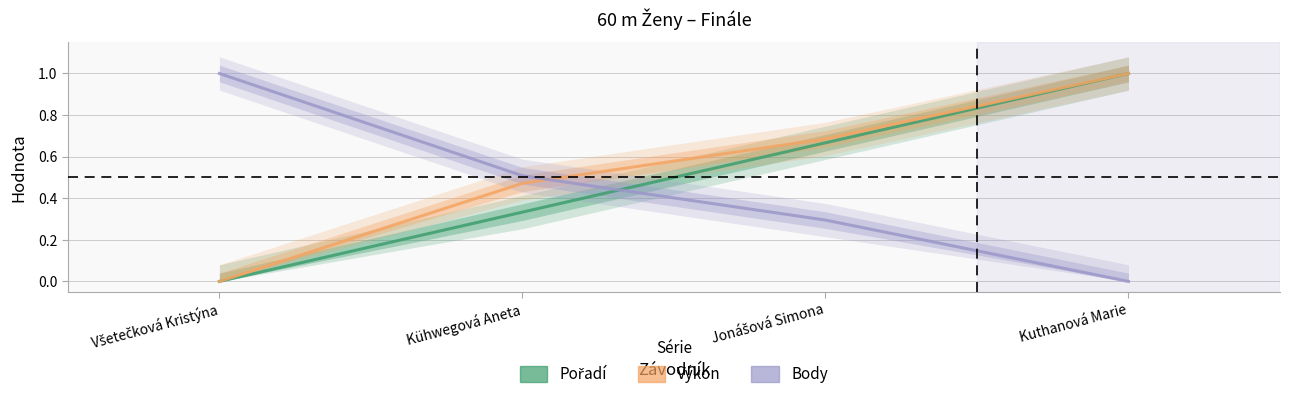

Is it true that Pořadí equals 0.3 at Kühwegová Aneta?

True